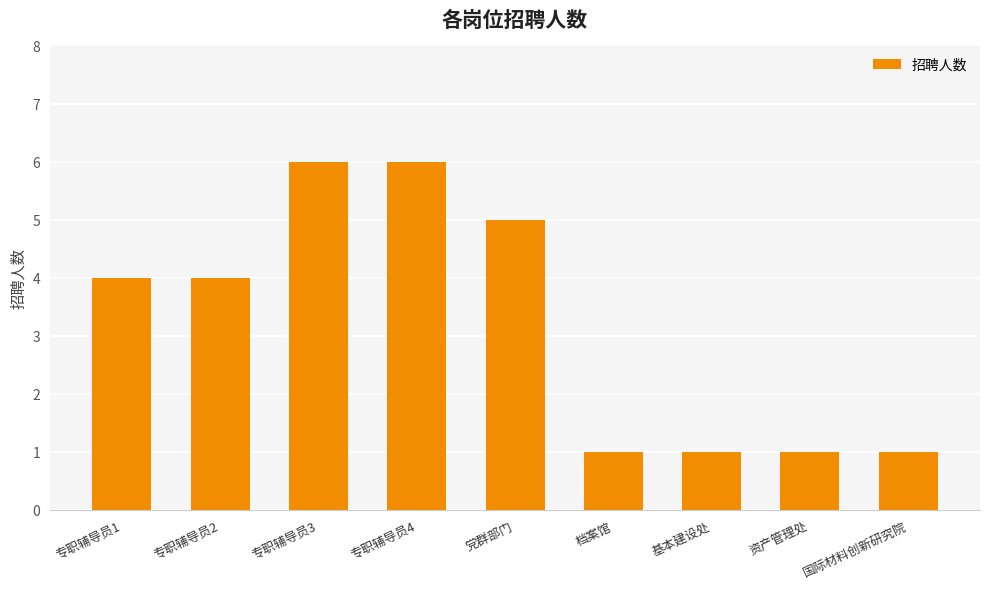

The value at 档案馆 is 1. True or false?

True